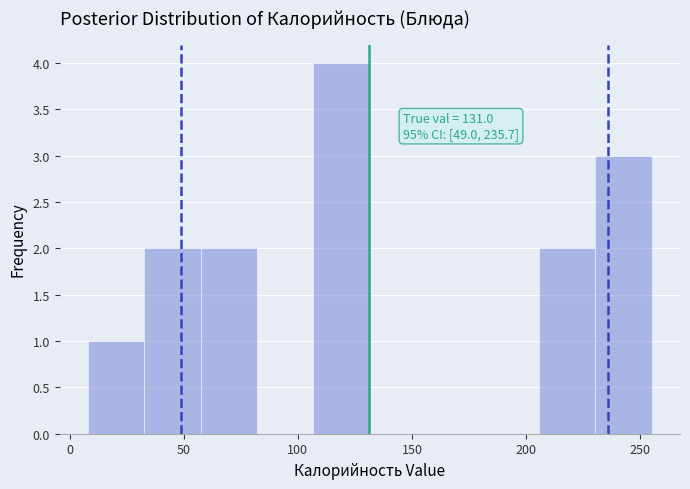

Which range on the x-axis has the tallest bar?

105 to 130